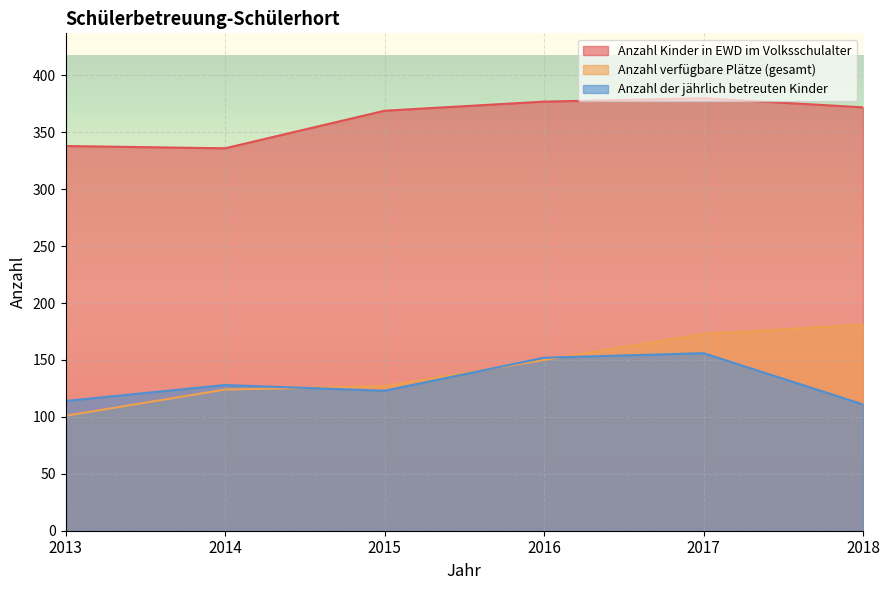

What is the difference between the Anzahl verfügbare Plätze (gesamt) values at 2017 and 2014?

49